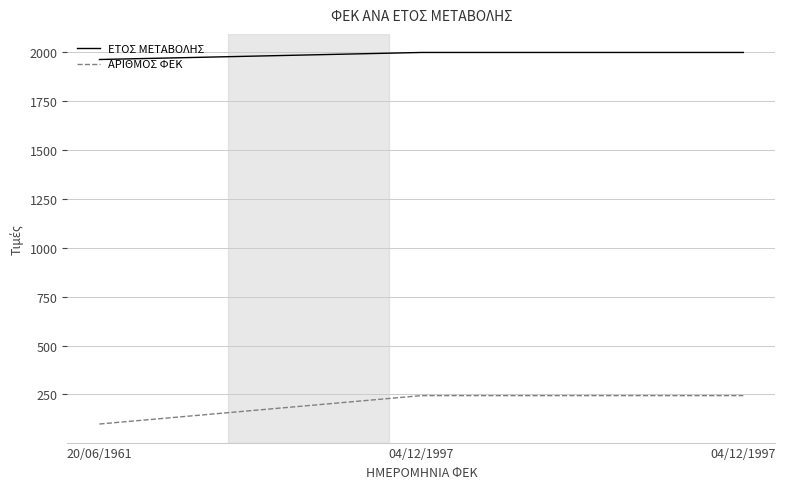

How many values in the ΑΡΙΘΜΟΣ ΦΕΚ series are below 244?

1